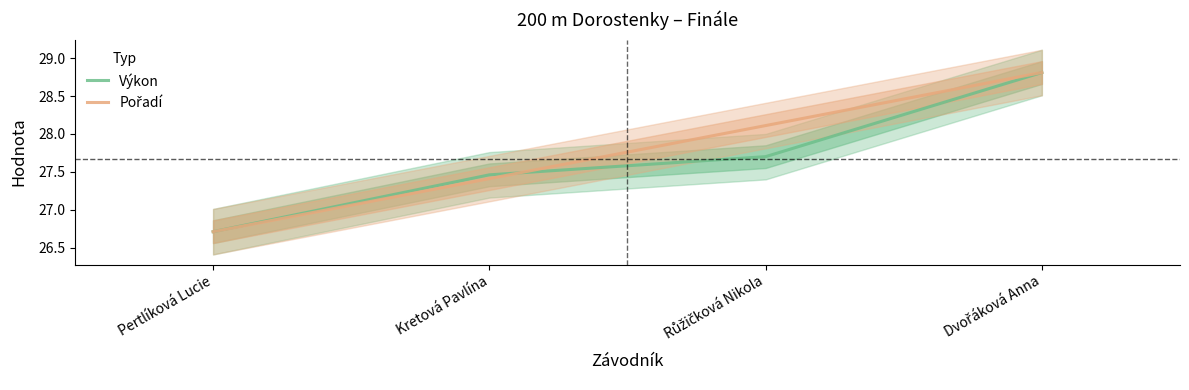

What position from the right is Dvořáková Anna?

1